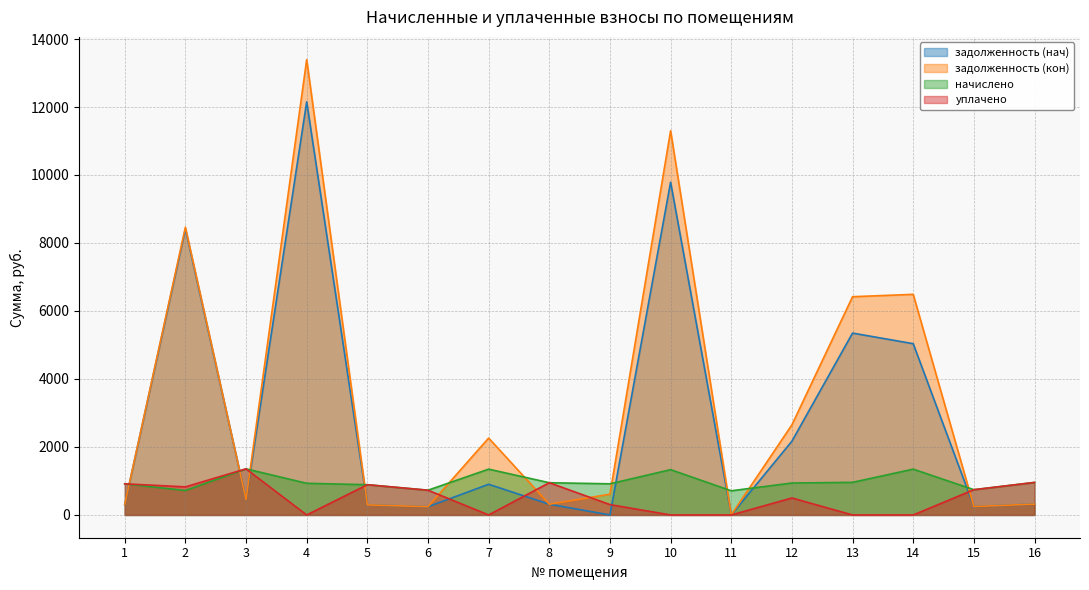

Between 3 and 5, which is larger?

3